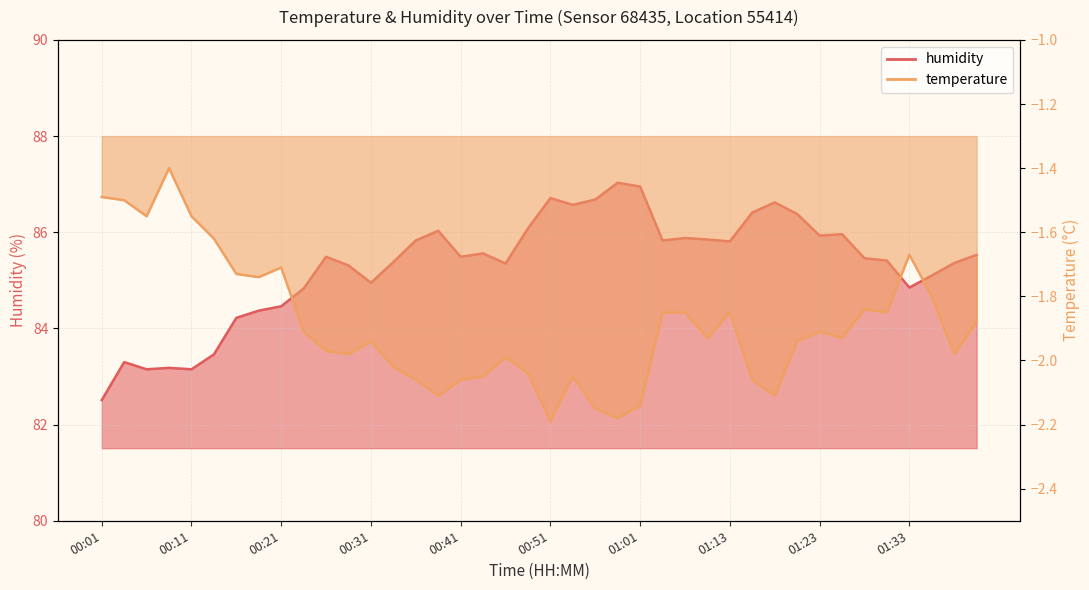

At 01:16, list the series in order from largest to smallest.

humidity, temperature